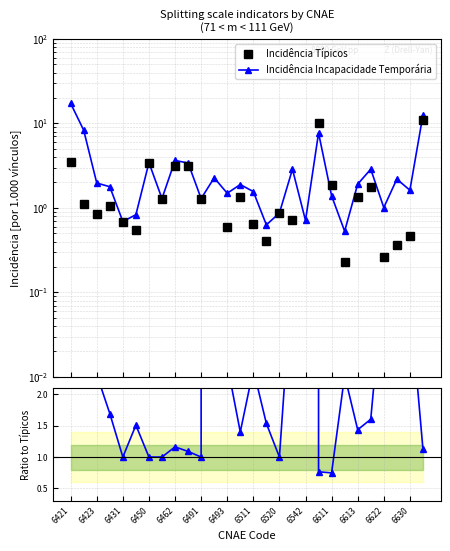

Which category has the lowest value across all series?

6613